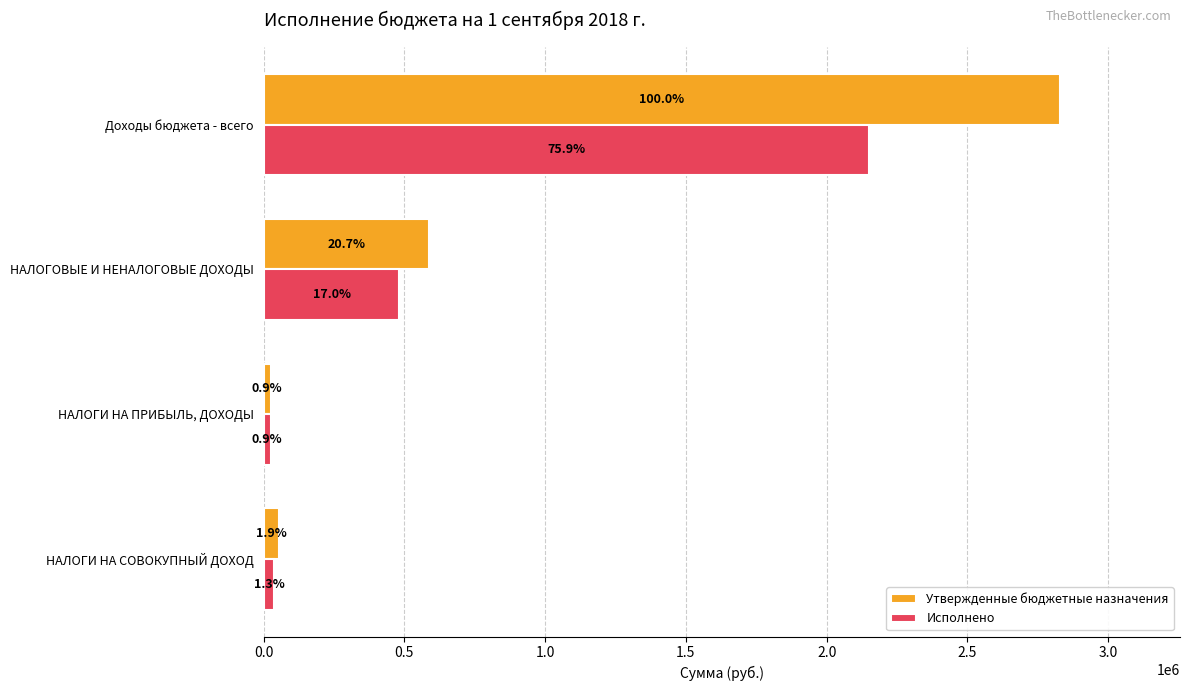

What are all the series names shown in the legend?

Утвержденные бюджетные назначения, Исполнено